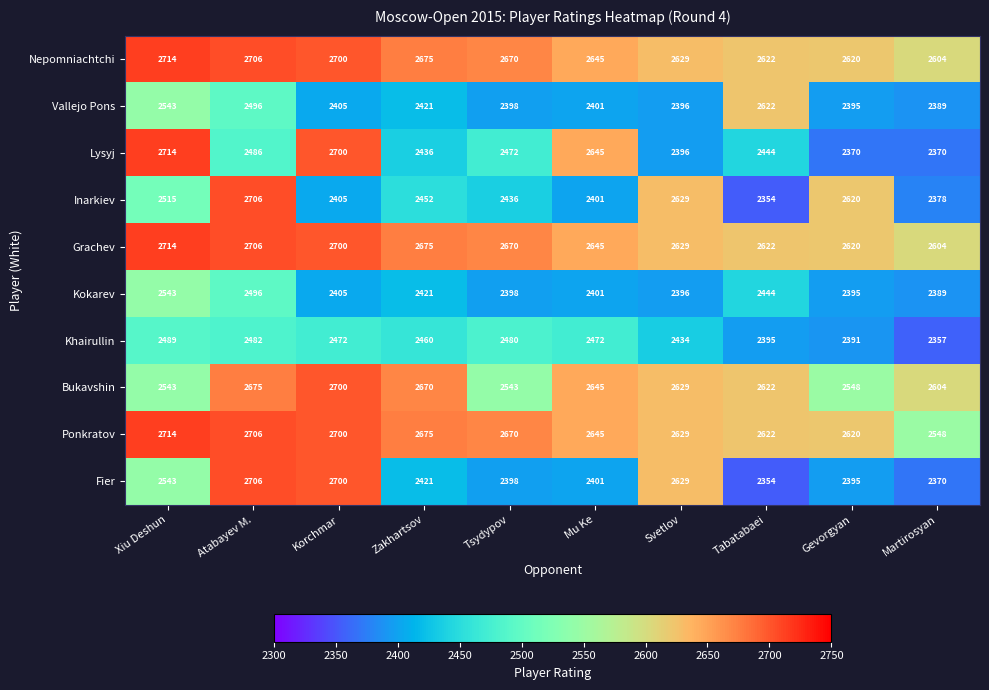

What is the sum of the Bukavshin values at Korchmar and Mu Ke?

5345